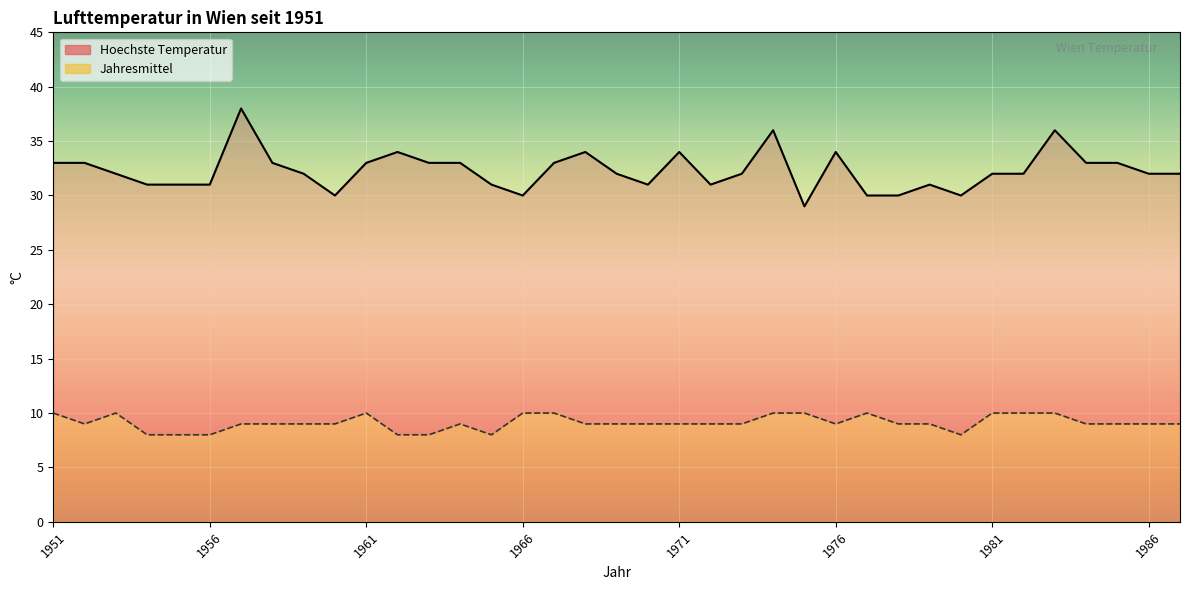

In Jahresmittel, how many points are higher than both neighbors (excluding endpoints)?

4